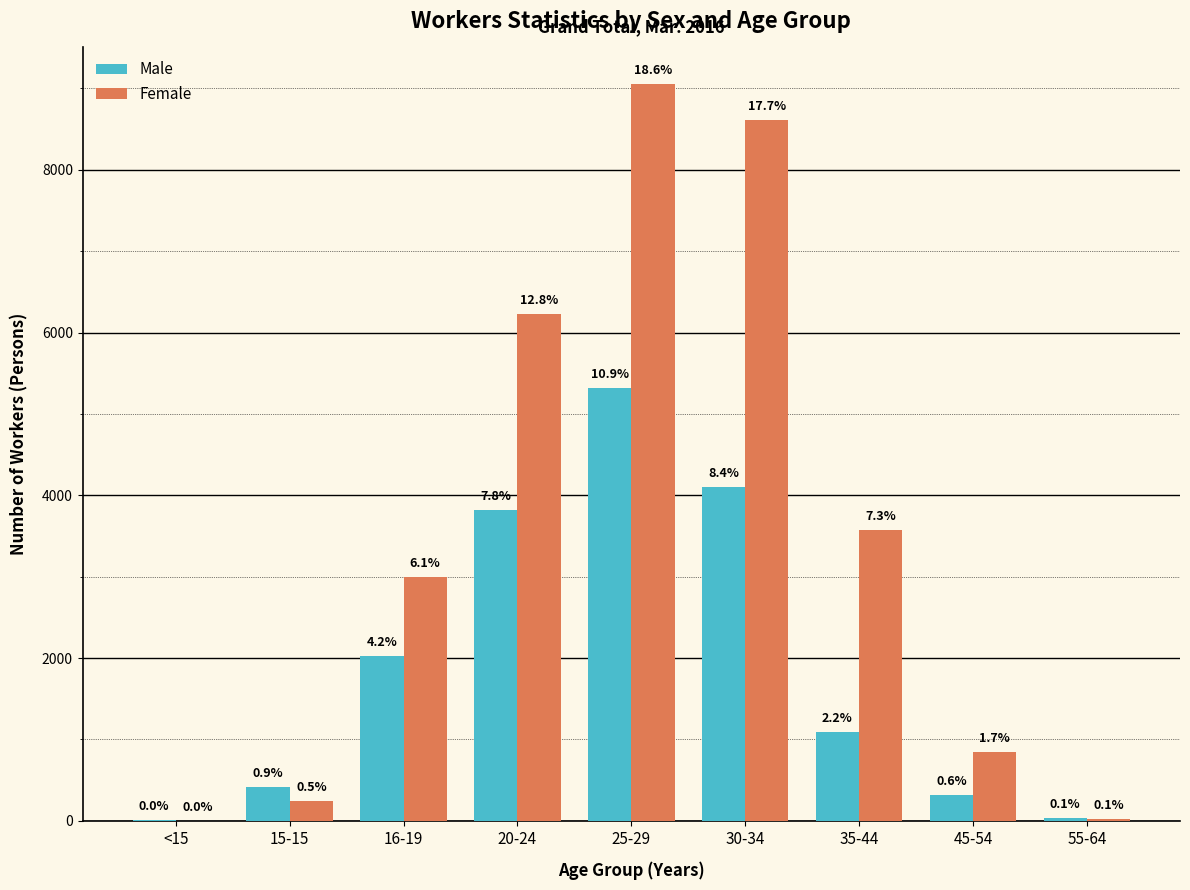

Reading right to left, extract all data points from this chart.

Male: 55-64=38	45-54=315	35-44=1093	30-34=4107	25-29=5322	20-24=3825	16-19=2030	15-15=418	<15=8
Female: 55-64=26	45-54=845	35-44=3572	30-34=8616	25-29=9050	20-24=6231	16-19=2991	15-15=250	<15=2